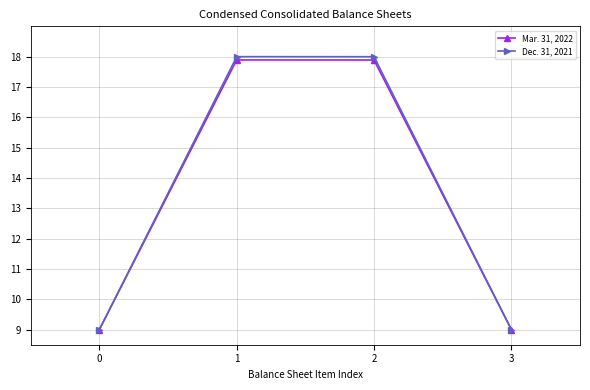

Reading left to right, list all the values displayed in this chart.

Mar. 31, 2022: 0=9.0	1=17.9	2=17.9	3=9.0
Dec. 31, 2021: 0=9.0	1=18.0	2=18.0	3=9.0